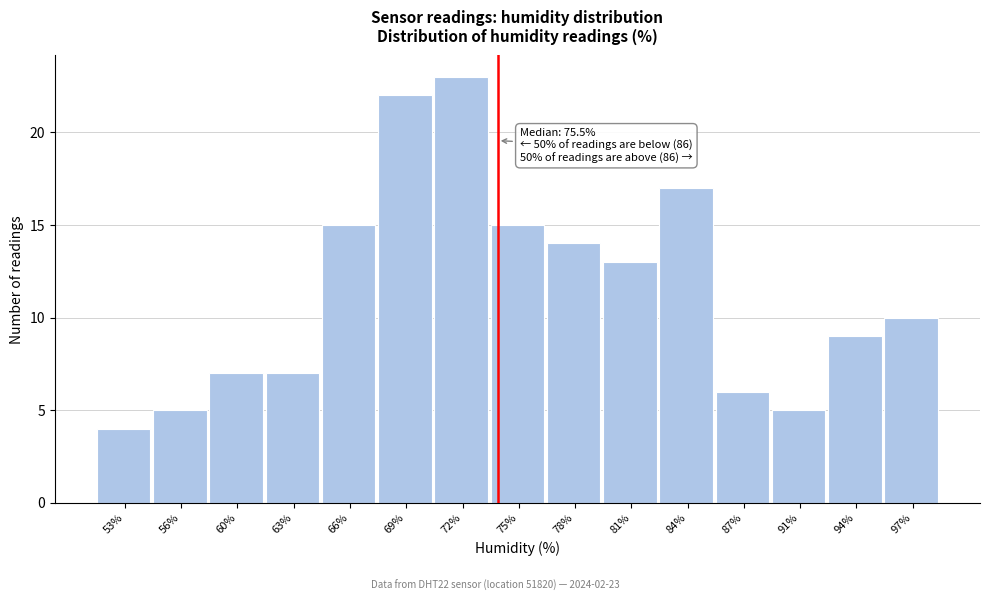

Reading left to right, list all the values displayed in this chart.

4	5	7	7	15	22	23	15	14	13	17	6	5	9	10